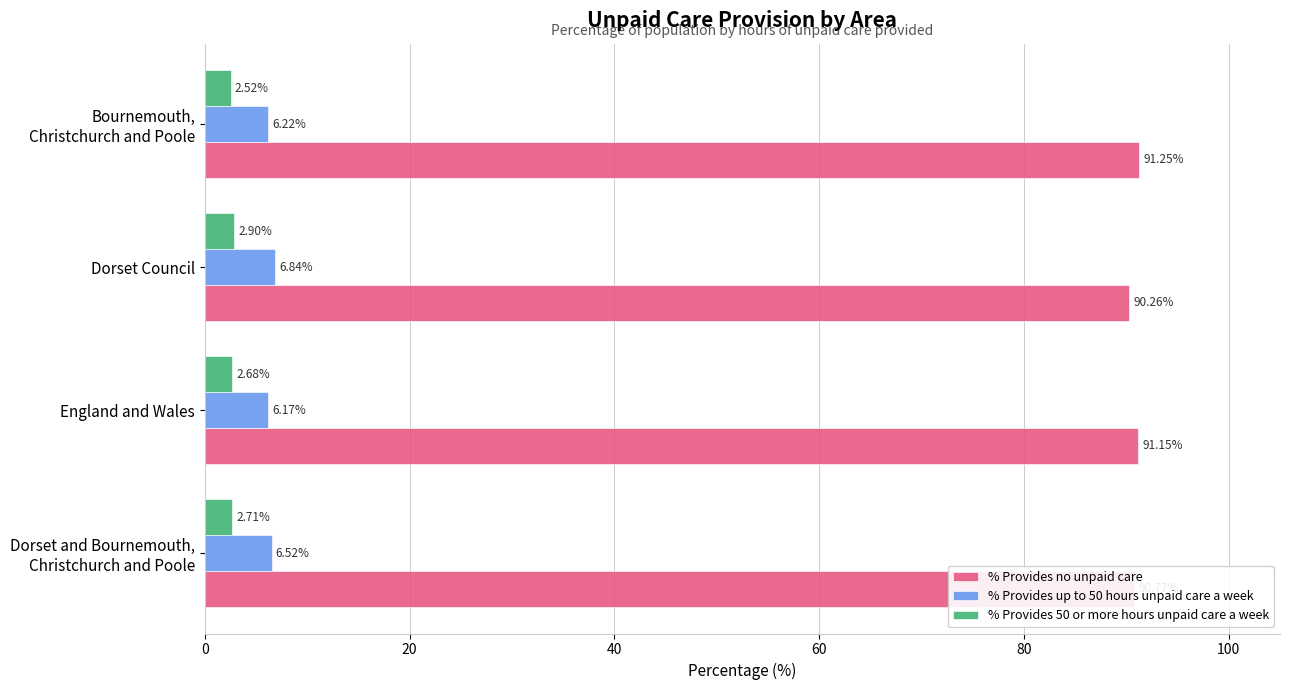

Where is % Provides no unpaid care nearest to the value 90?

Dorset Council